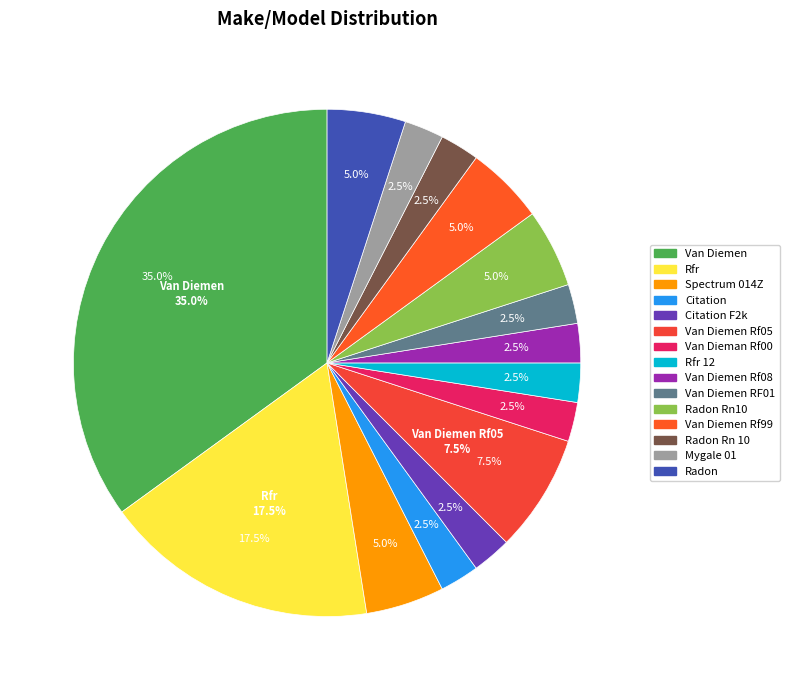

How many segments does this pie chart have?

15